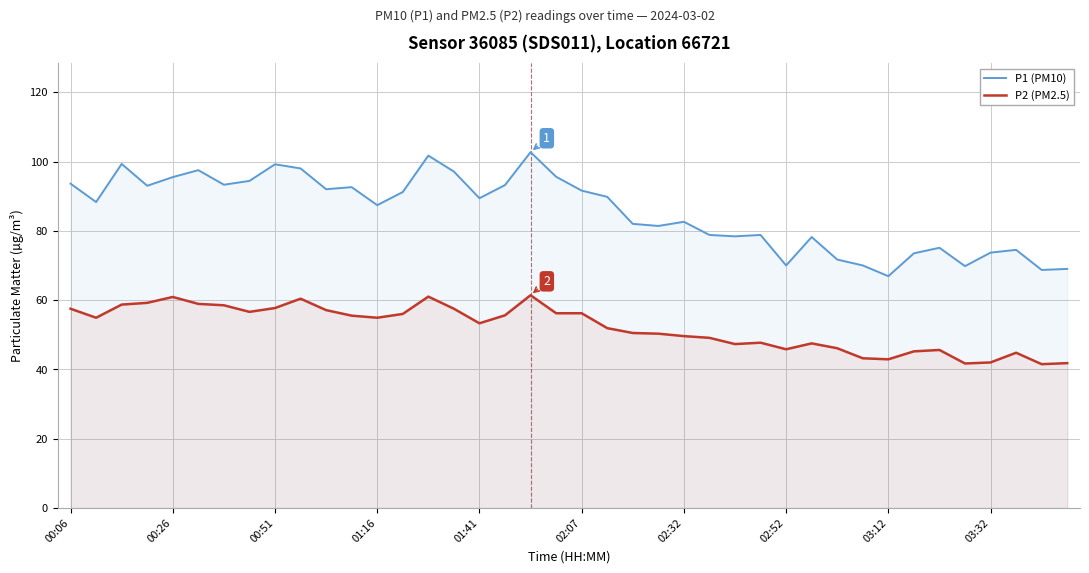

Reading left to right, transcribe all the data shown in this chart.

P1 (PM10): 93.6	88.3	99.3	93.0	95.5	97.5	93.3	94.4	99.2	98.0	92.0	92.6	87.4	91.2	101.7	97.1	89.4	93.2	102.7	95.6	91.6	89.8	82.0	81.4	82.6	78.8	78.4	78.8	70.0	78.2	71.7	70.0	66.9	73.5	75.1	69.8	73.7	74.5	68.7	69.0
P2 (PM2.5): 57.5	54.9	58.7	59.2	60.9	58.9	58.5	56.6	57.7	60.4	57.1	55.5	54.9	56.0	61.0	57.5	53.3	55.6	61.4	56.2	56.2	51.9	50.5	50.3	49.6	49.1	47.3	47.7	45.8	47.5	46.1	43.2	42.9	45.2	45.6	41.7	42.0	44.8	41.5	41.8